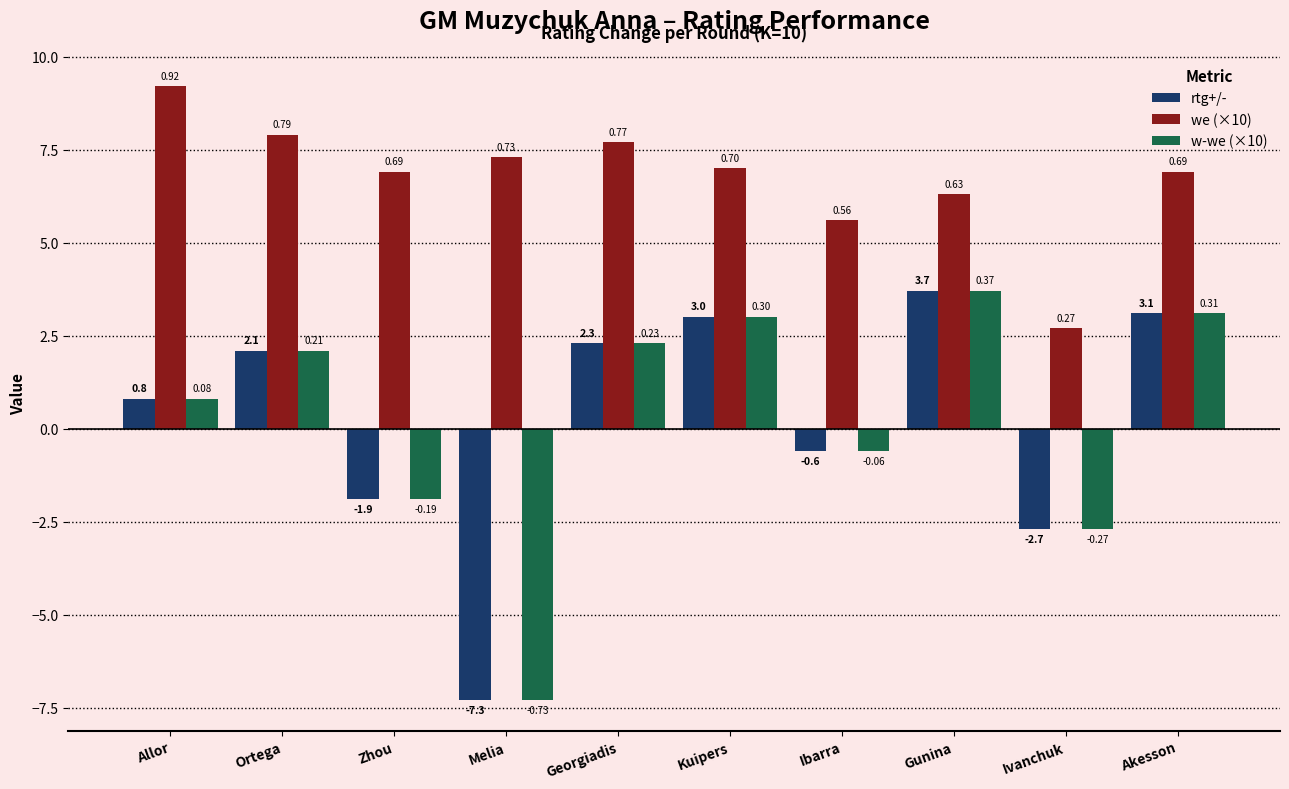

What are all the series names shown in the legend?

rtg+/-, we (×10), w-we (×10)